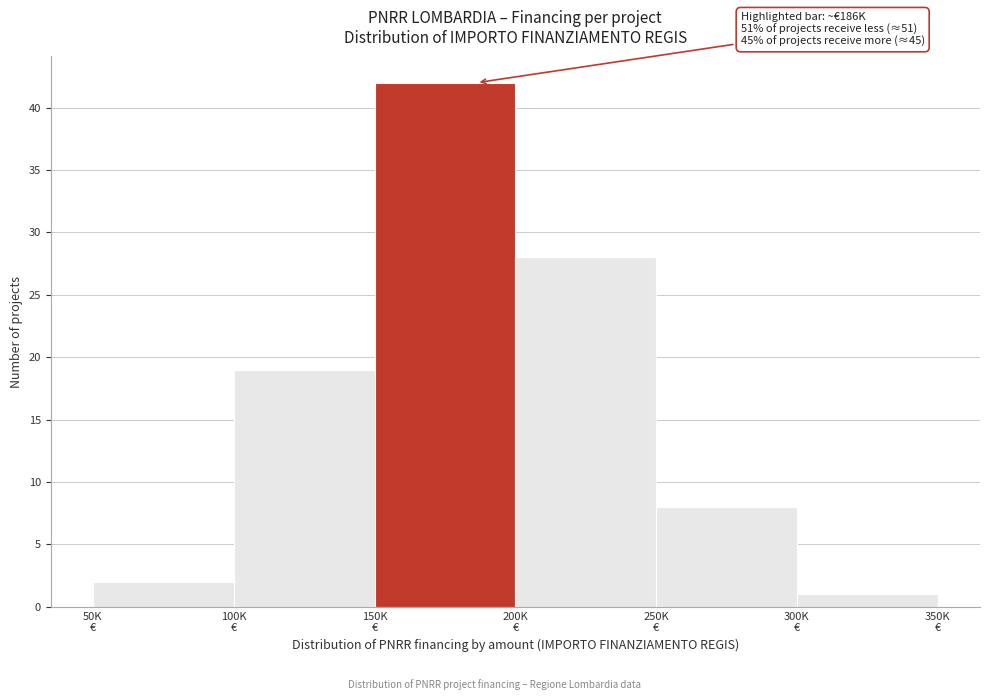

Reading right to left, extract all data points from this chart.

1	8	28	42	19	2